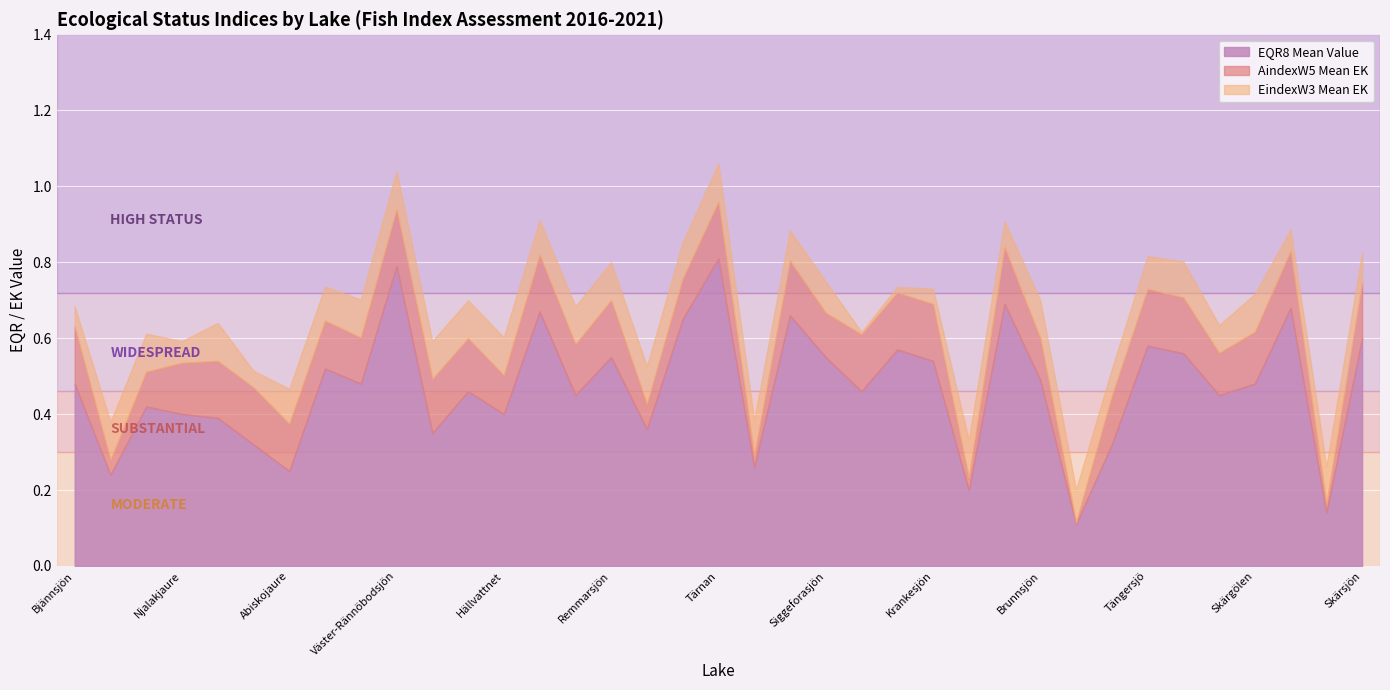

True or false: EQR8 Mean Value has a value of 0.6 at Skärsjön.

True